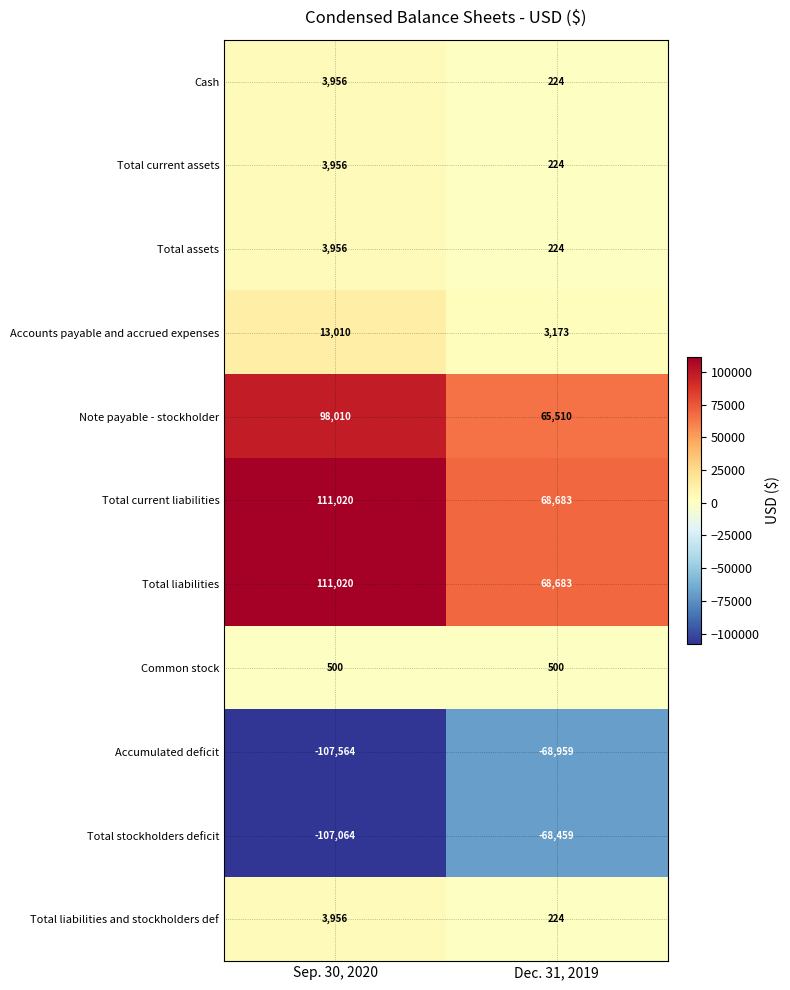

What value does the Total assets series have at Sep. 30, 2020, to the nearest 100?

4000